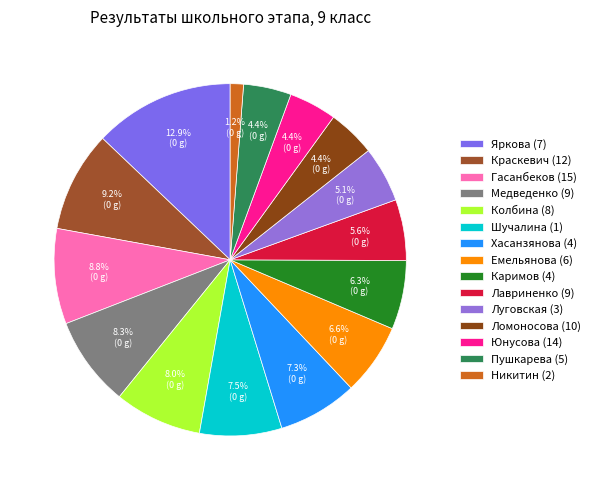

Which category has the smallest portion of the pie?

Никитин (2)